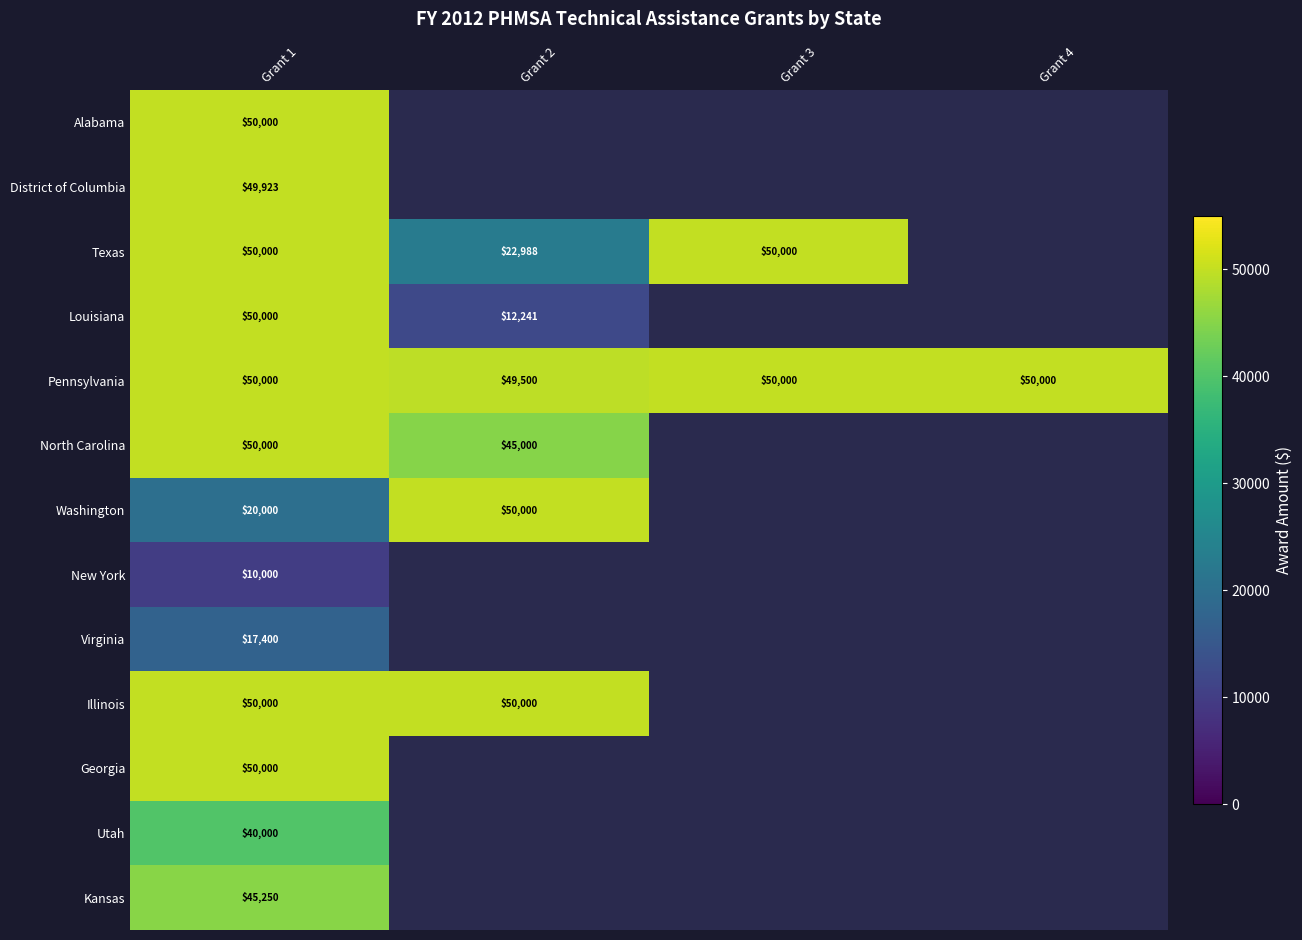

The Texas series shows 30721 at Grant 2. True or false?

False